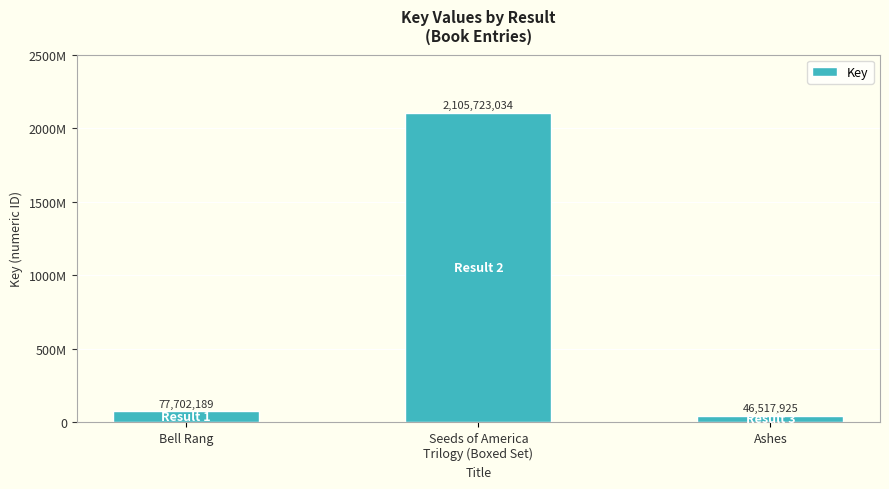

Are the bars grouped side by side (vs. stacked)?

No